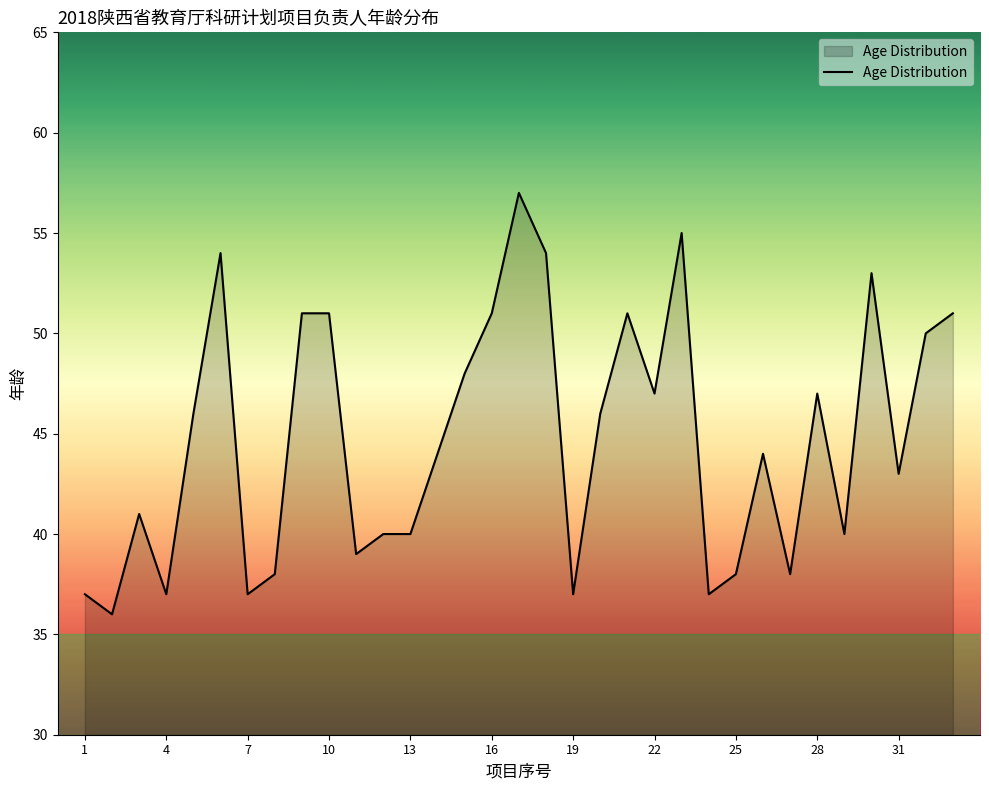

What is the minimum value shown in the chart?

36